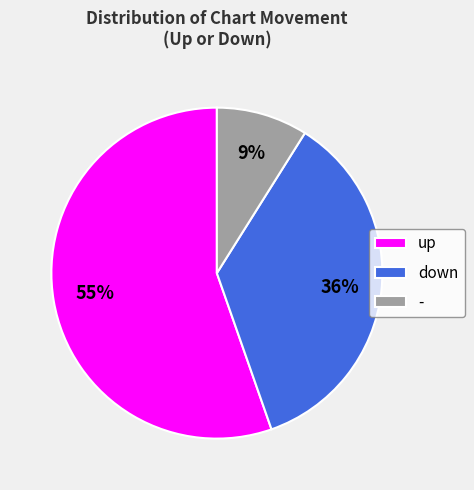

Is up the majority of the pie?

Yes